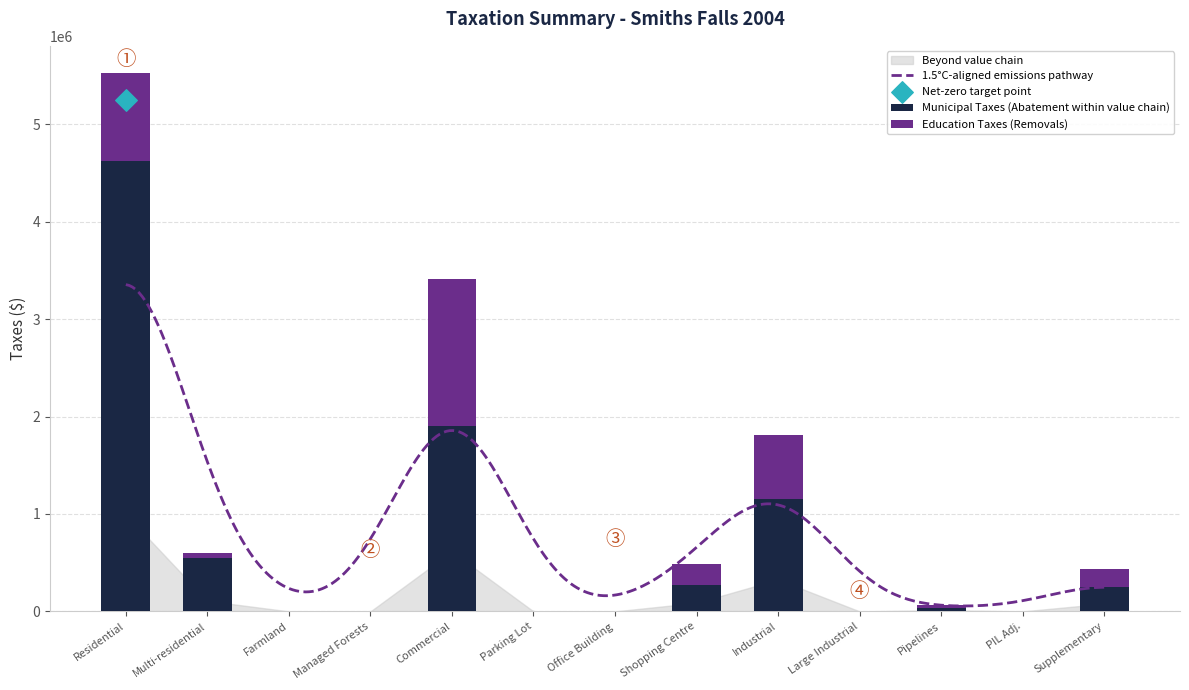

Which series has the widest spread of Y values?

Municipal Taxes